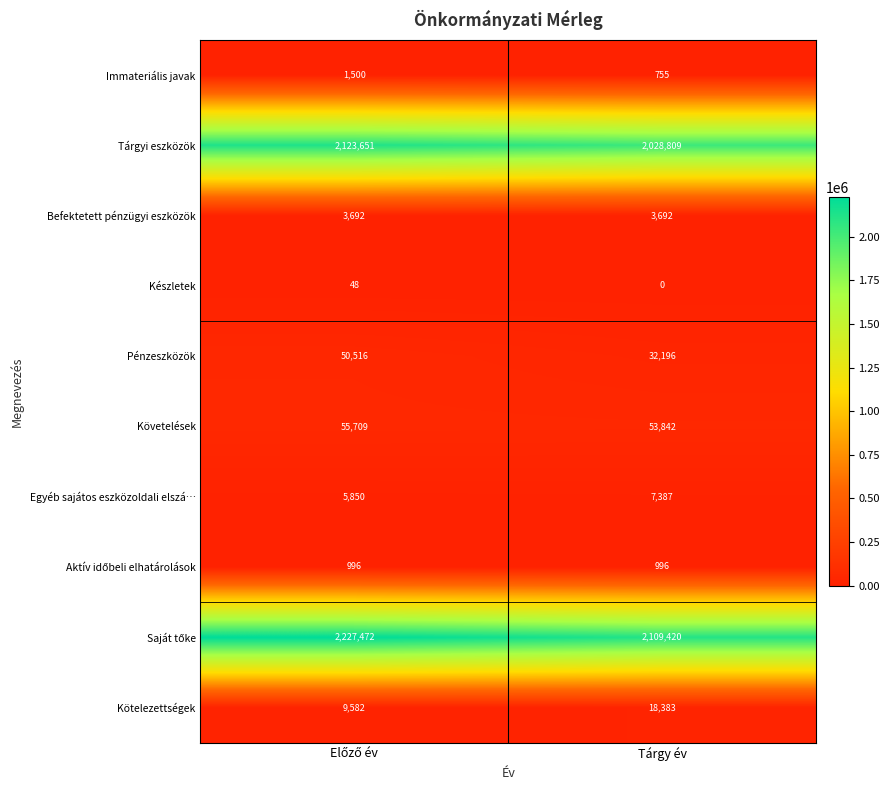

At how many categories does at least one series exceed 976113?

2